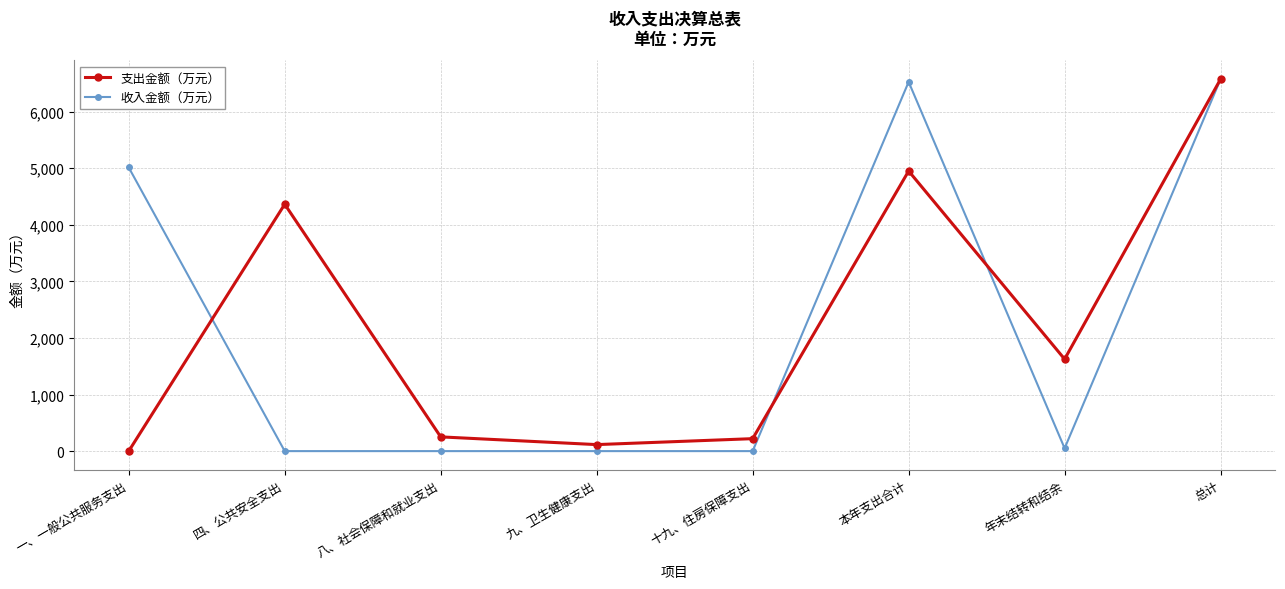

What position from the left is 十九、住房保障支出?

5